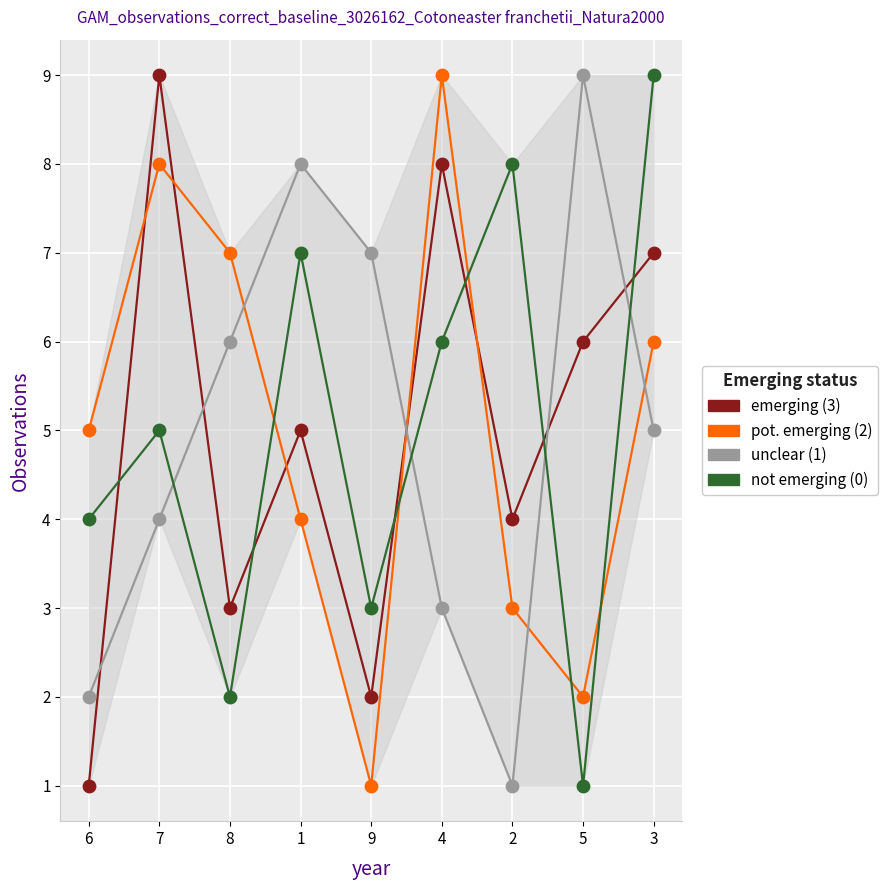

At which category is the sum across all series the highest?

3